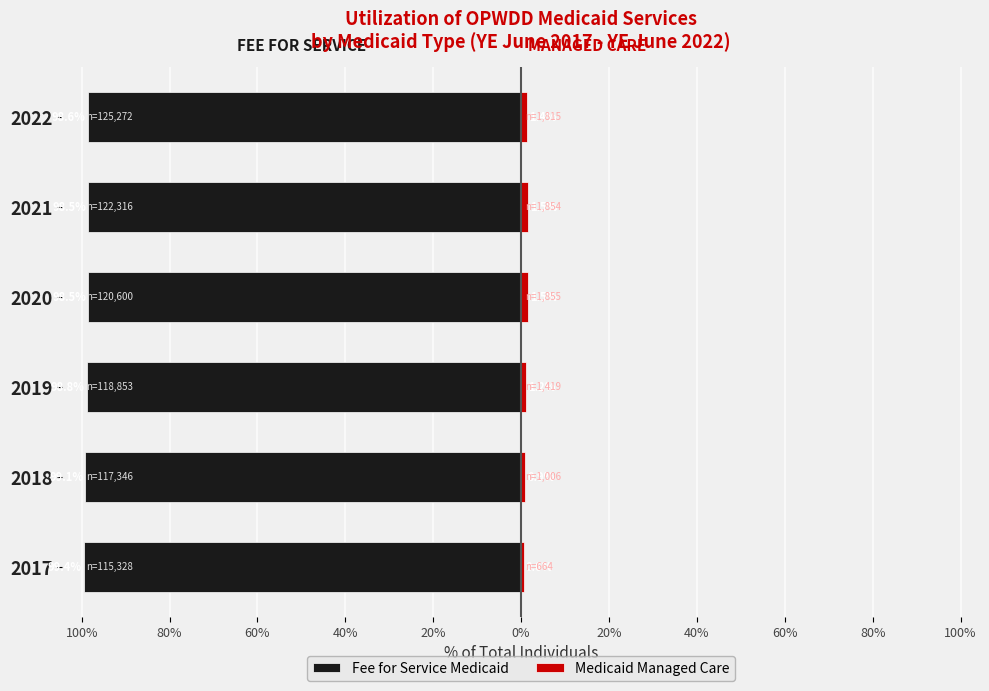

The value of Fee for Service Medicaid at 2017 is -150.7. True or false?

False